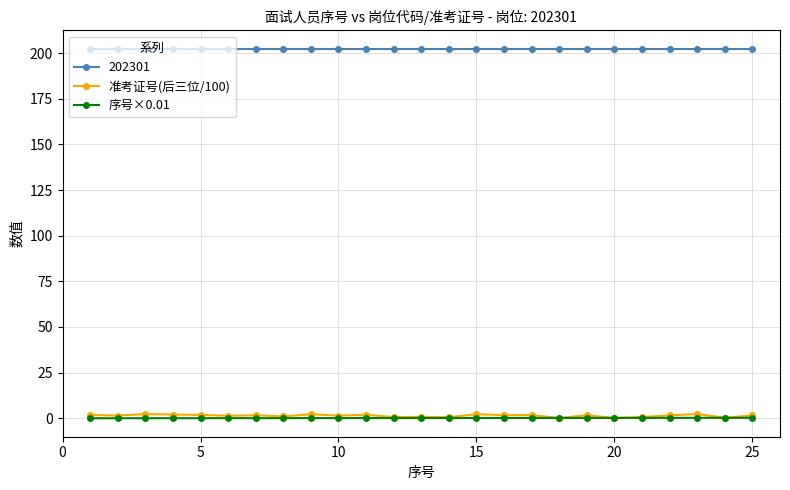

What is the value of the 202301 point at the 20th from the left?

202.3